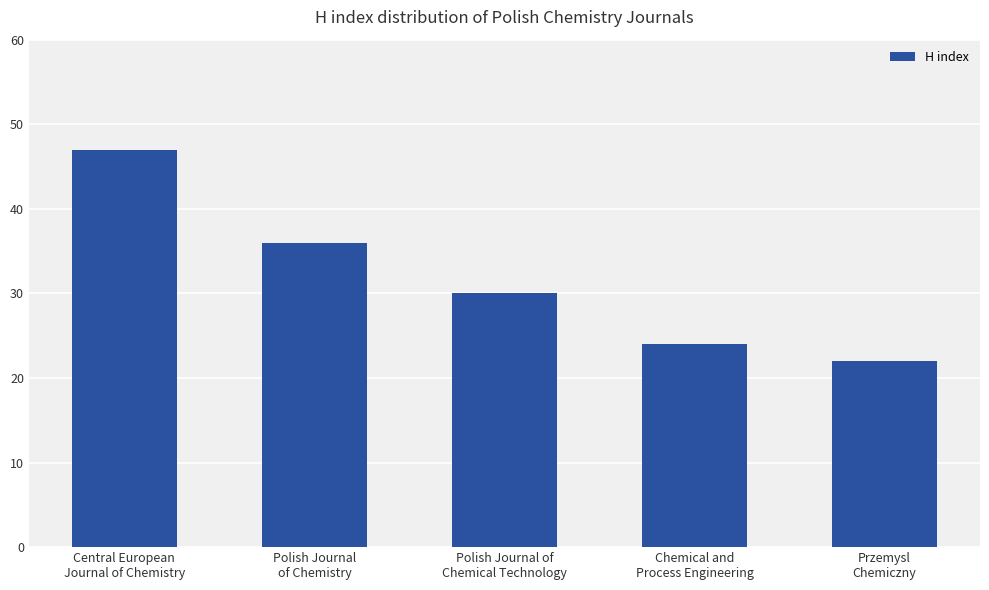

Rank the categories by value from highest to lowest.

Central European
Journal of Chemistry, Polish Journal
of Chemistry, Polish Journal of
Chemical Technology, Chemical and
Process Engineering, Przemysl
Chemiczny